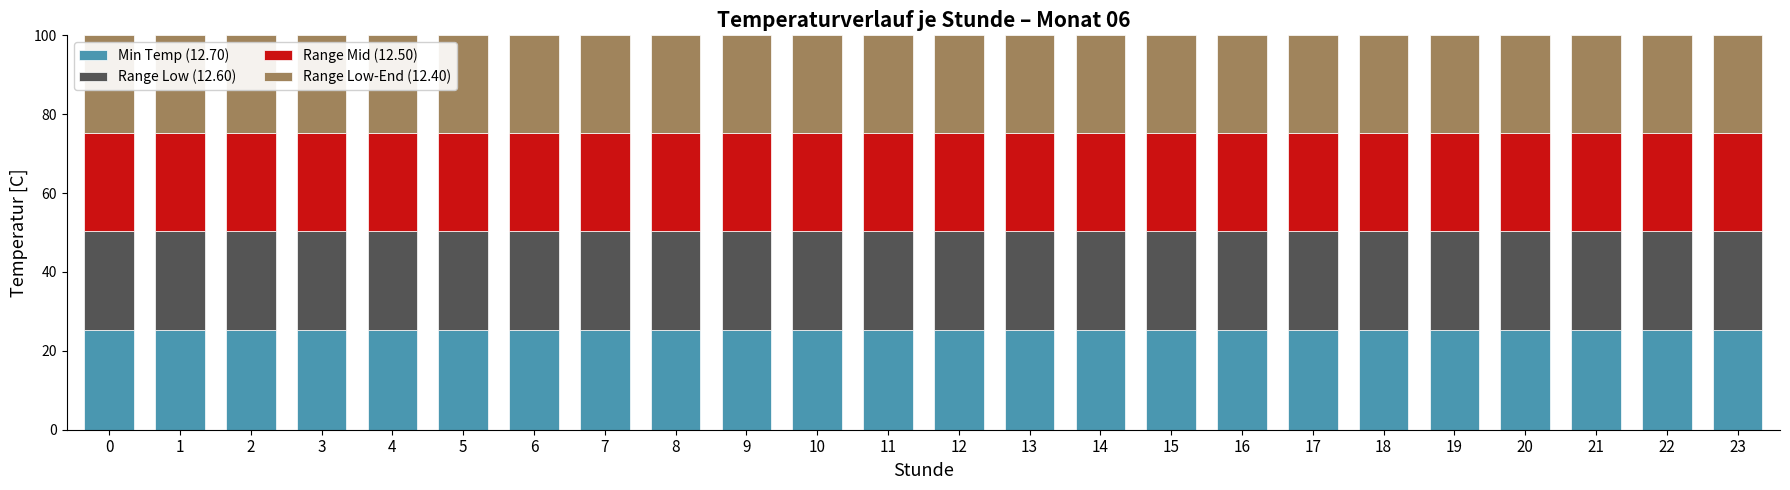

What are all the series names shown in the legend?

Min Temp (12.70), Range Low (12.60), Range Mid (12.50), Range Low-End (12.40)